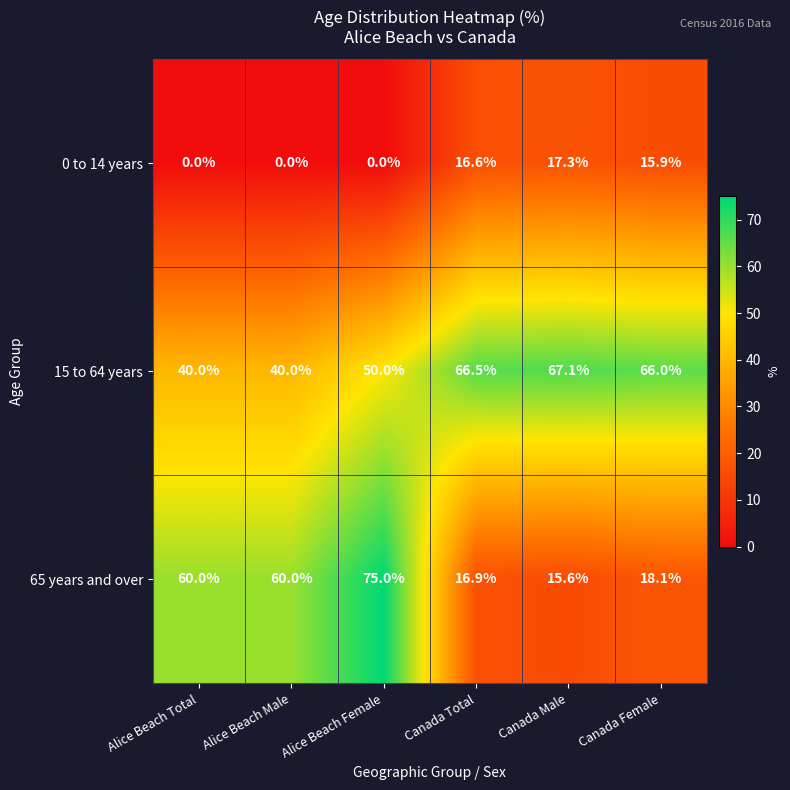

Count the number of categories in the chart.

6